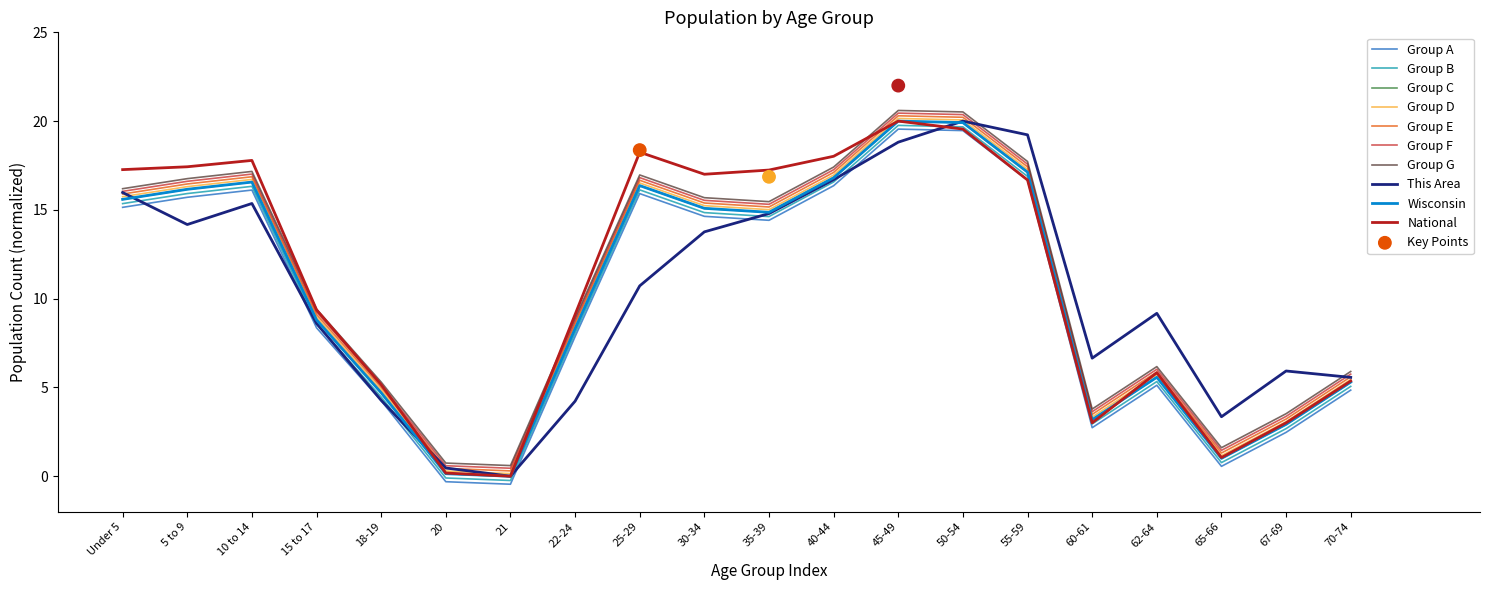

Is the value of Wisconsin at 60-61 greater than the value of This Area at 20?

Yes